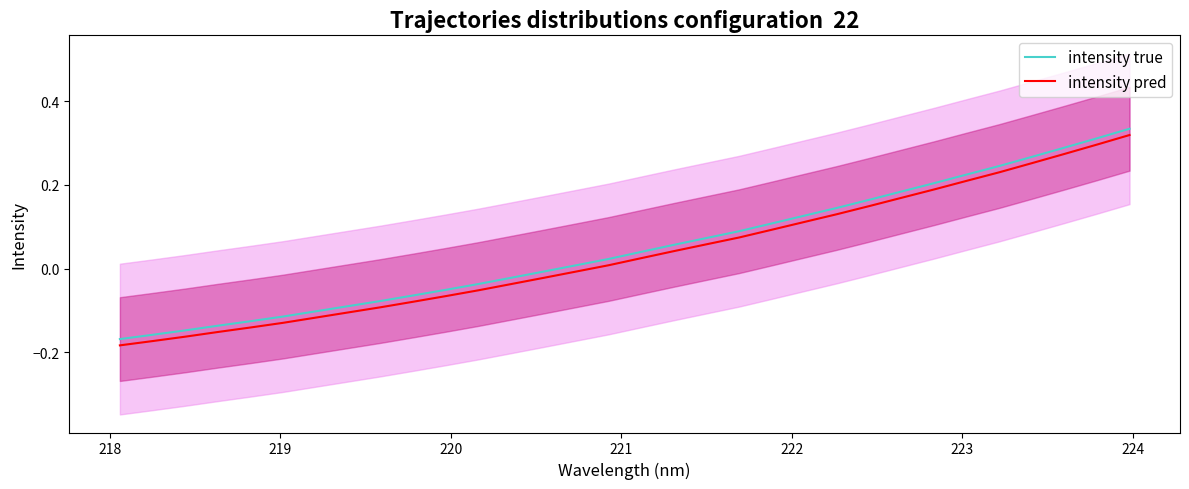

True or false: intensity true and intensity pred cross at least once.

False